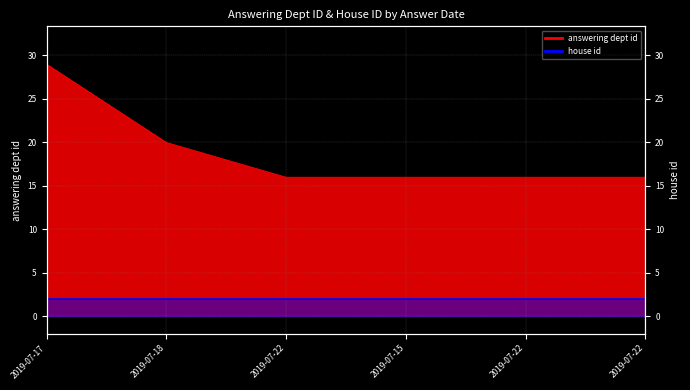

True or false: there are more than 2 points higher than both neighbors.

False